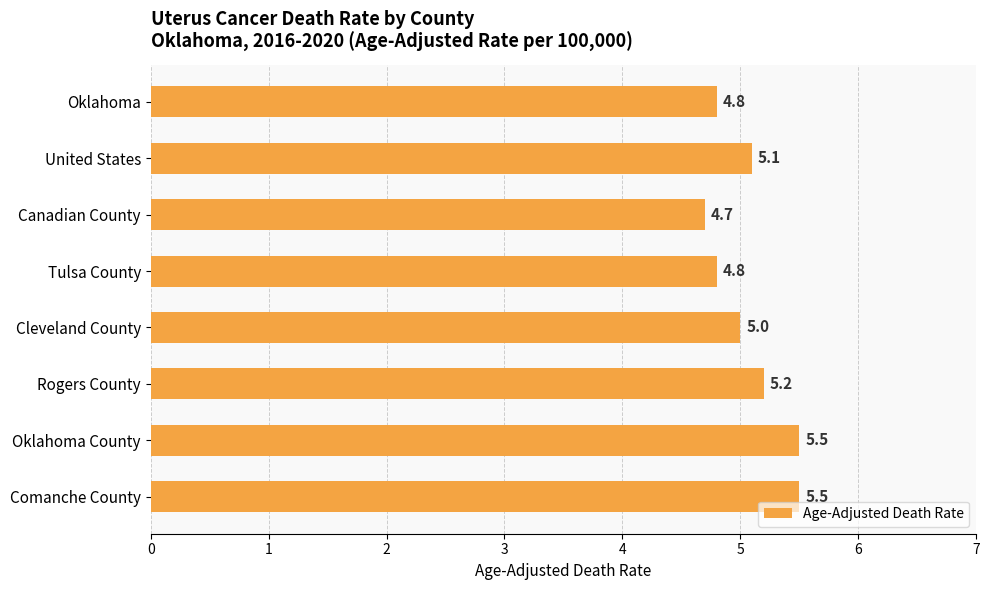

What is the ratio of the value at Canadian County to the value at Tulsa County?

1.0